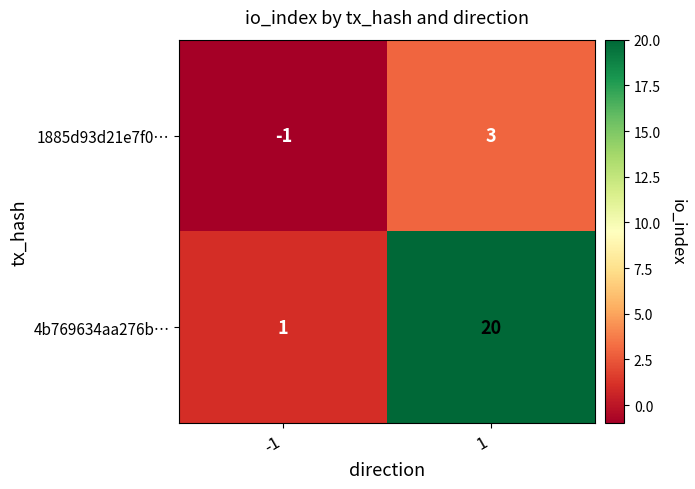

What is the greatest value displayed?

20